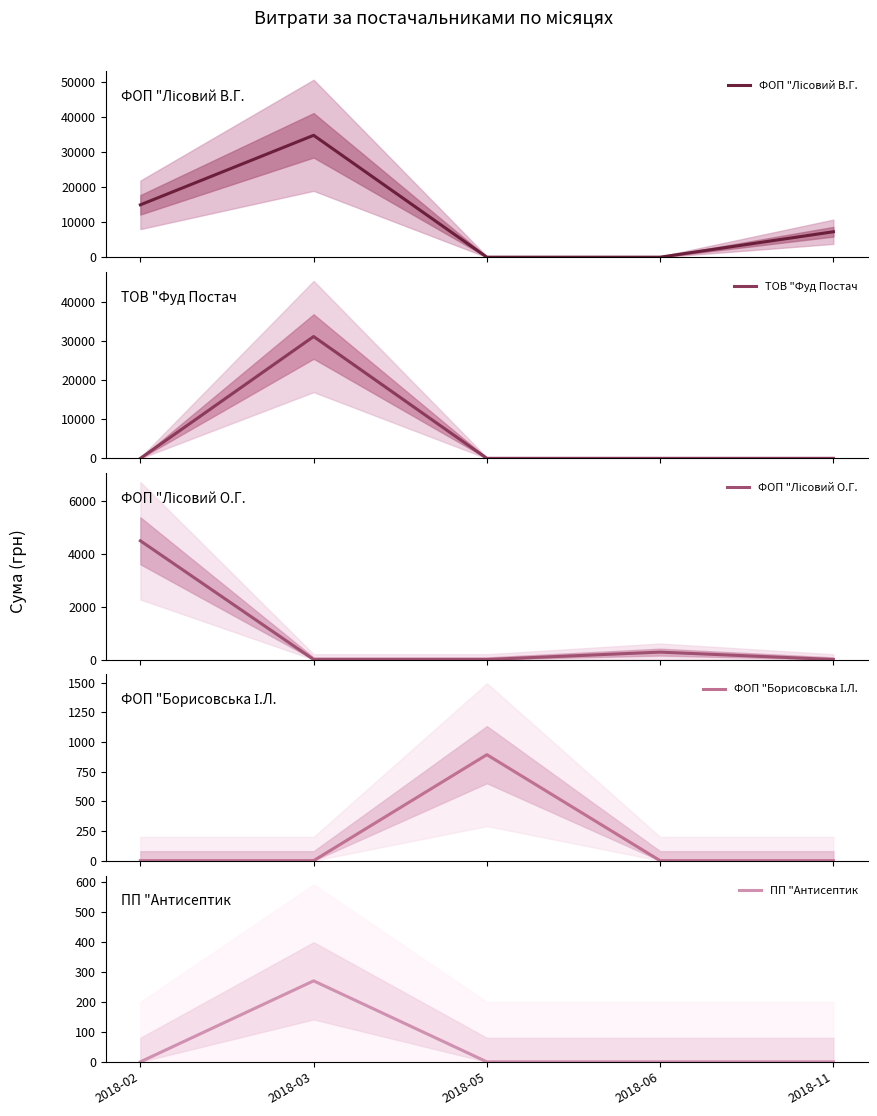

Which has a higher value, 2018-03 or 2018-06?

2018-03